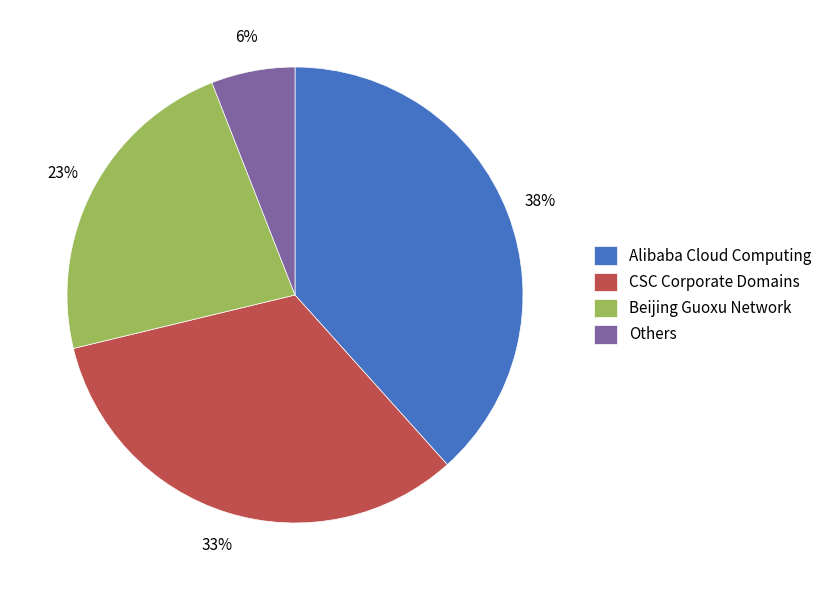

True or false: CSC Corporate Domains accounts for 33% of the total.

True